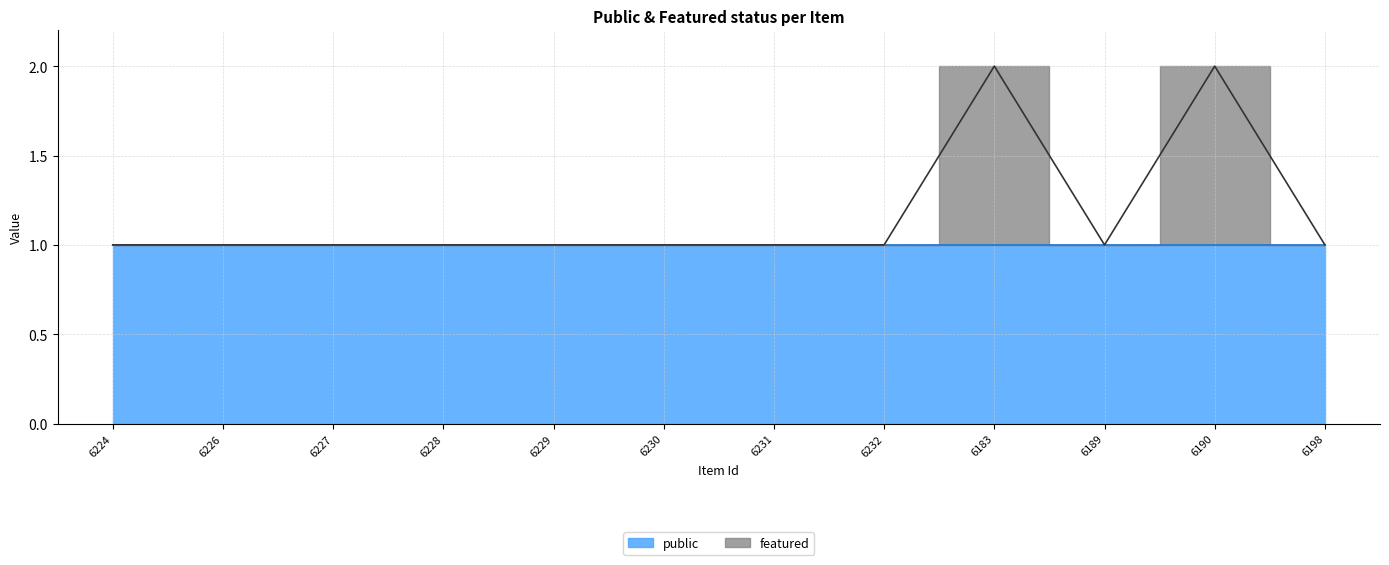

Count the number of categories in the chart.

12